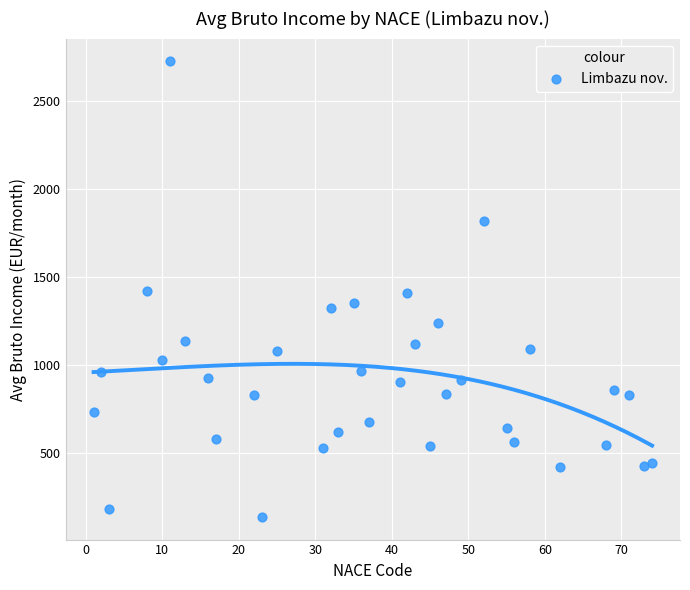

What is the range of X values (max minus min)?

73.0